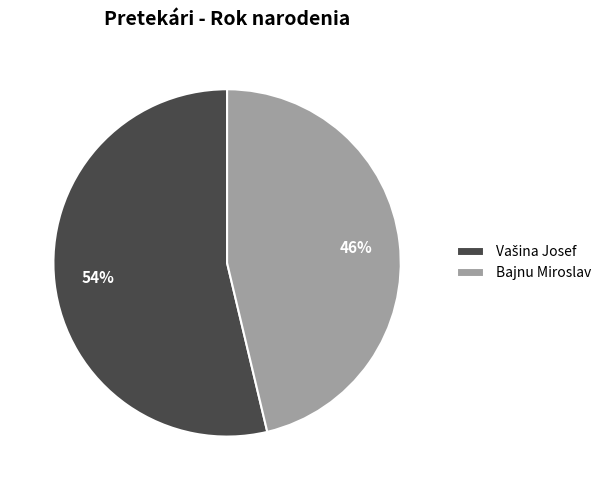

To the nearest percent, what portion does Bajnu Miroslav represent?

46%